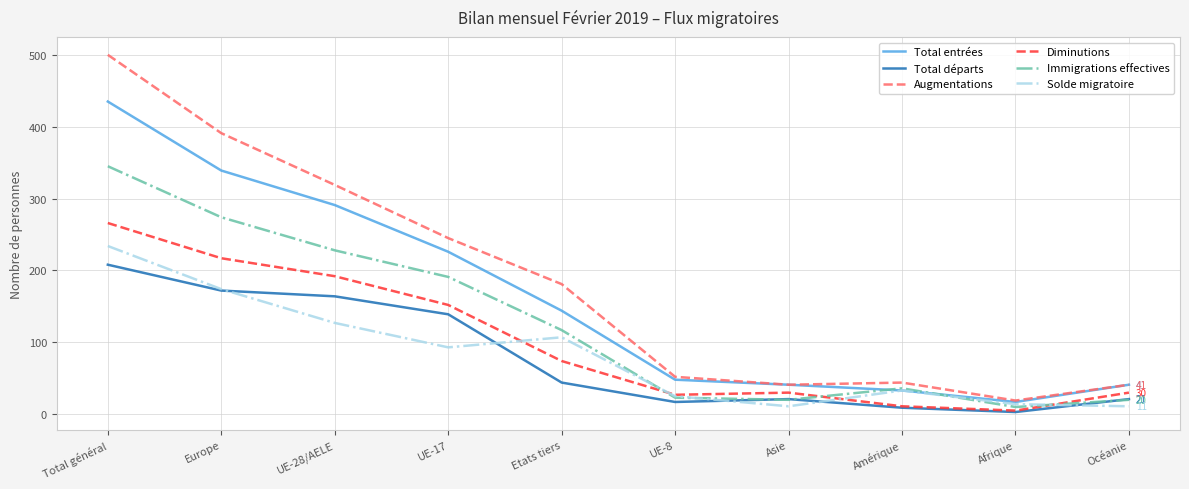

What is the difference between the Total départs values at Afrique and UE-8?

14